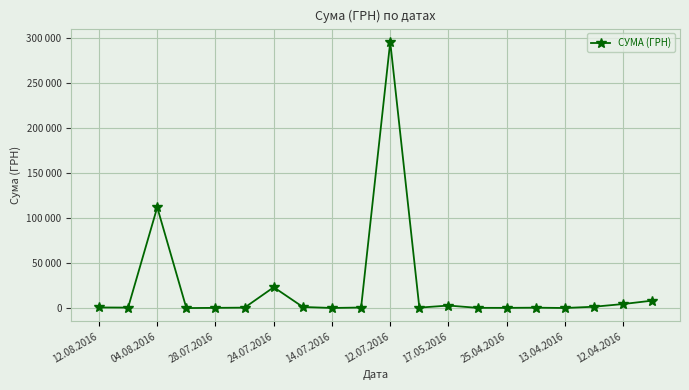

What is the value of the 10th point from the left?

708.4